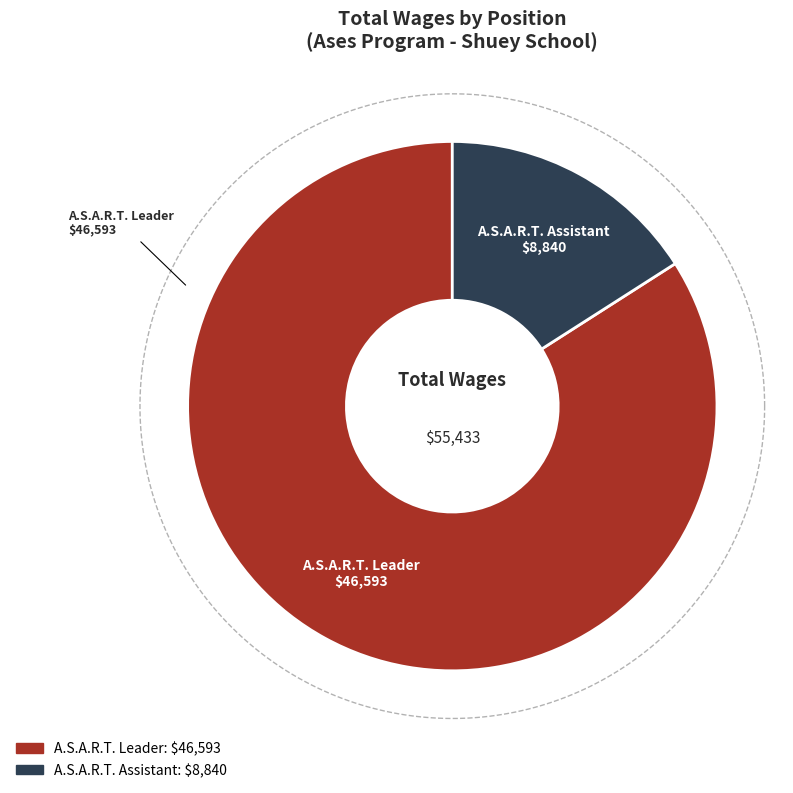

Which category accounts for the majority?

A.S.A.R.T. Leader